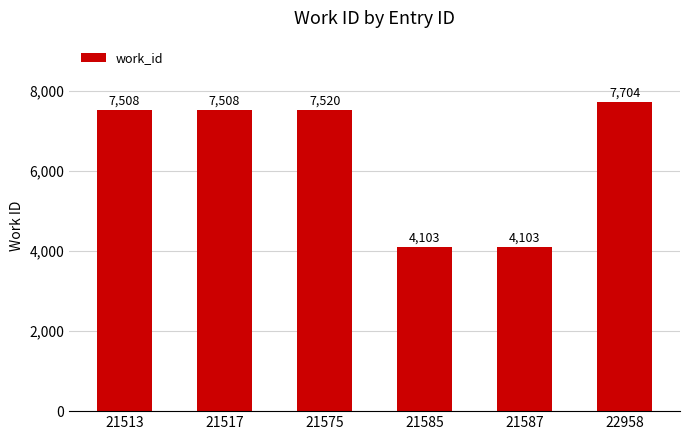

Reading left to right, list all the values displayed in this chart.

7508	7508	7520	4103	4103	7704